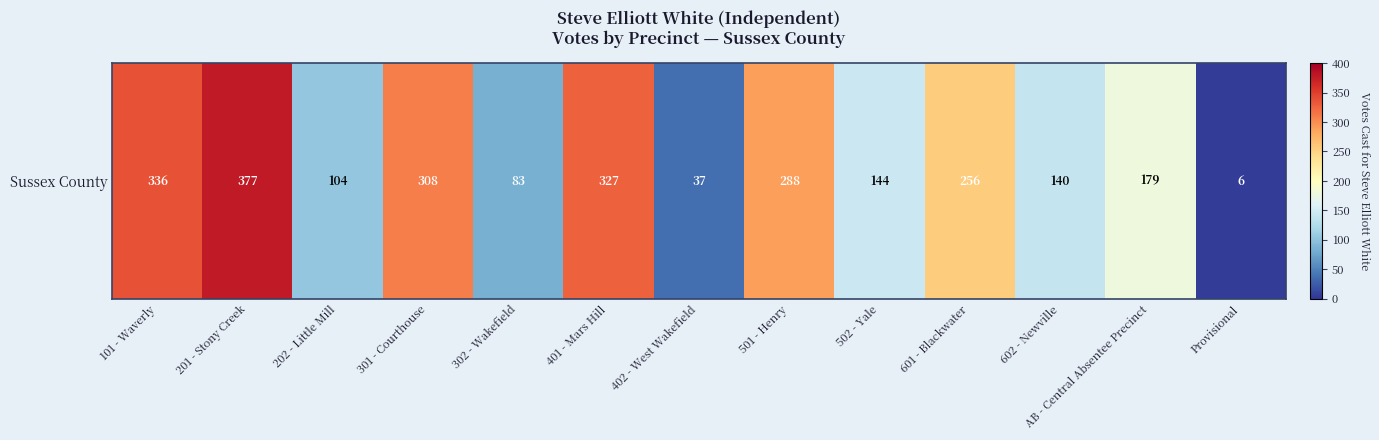

What is the change in value from 401 - Mars Hill to Provisional?

-321